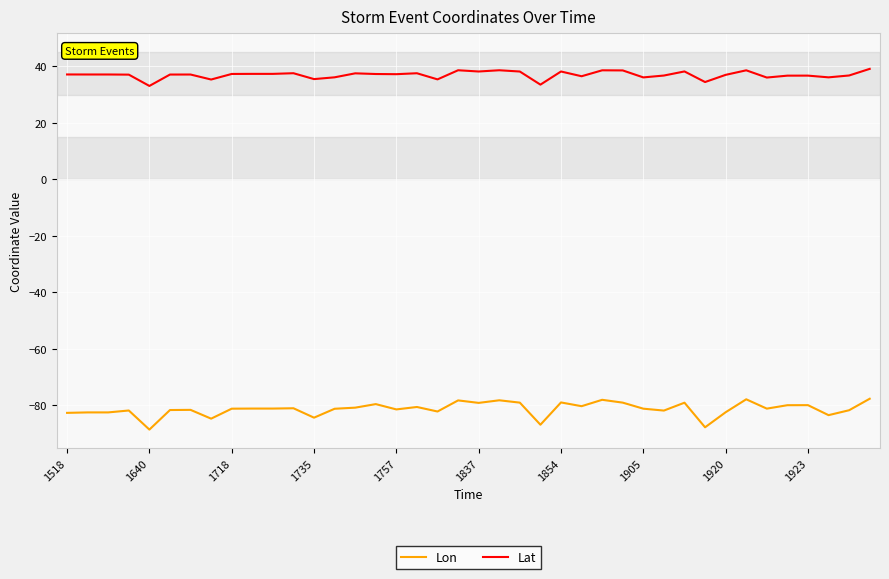

Which series has the widest spread of values?

Lon